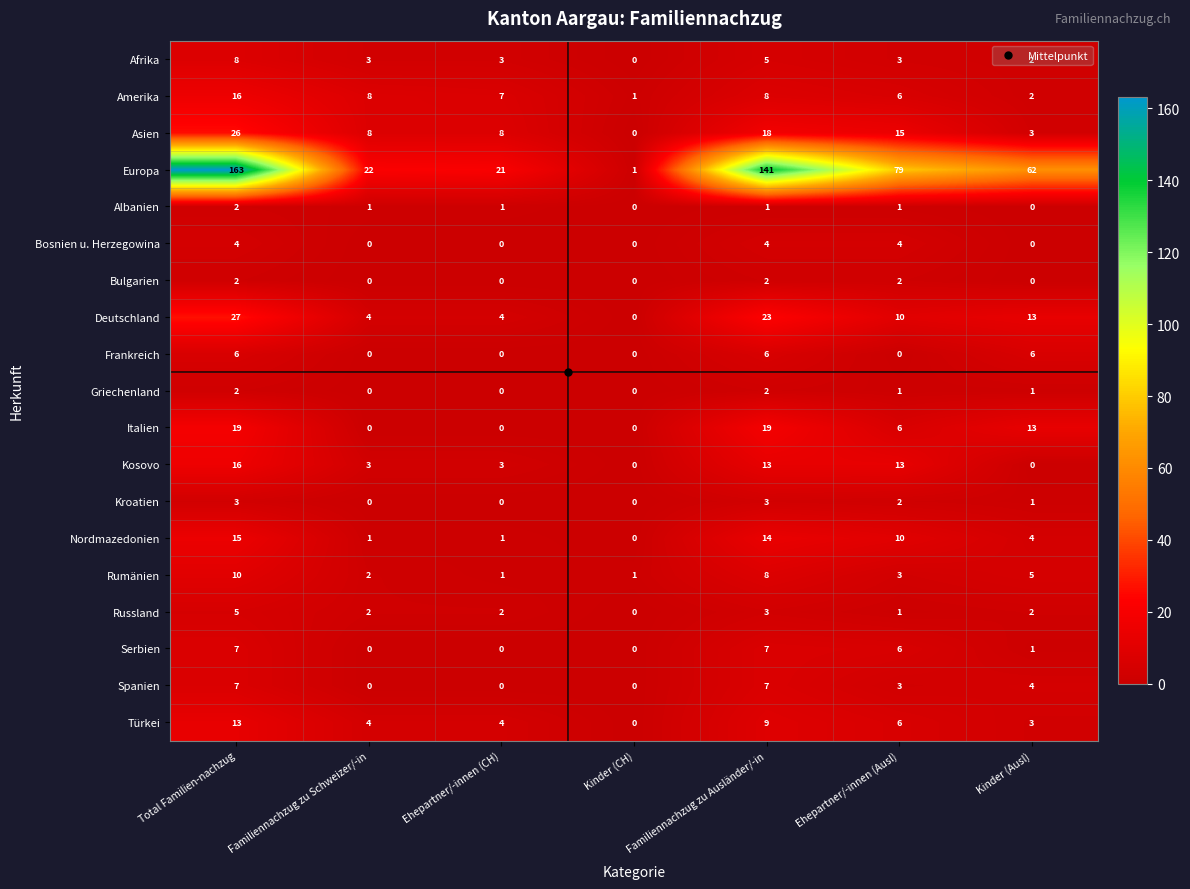

What is the difference between the highest and lowest values at Total Familien-nachzug?

161